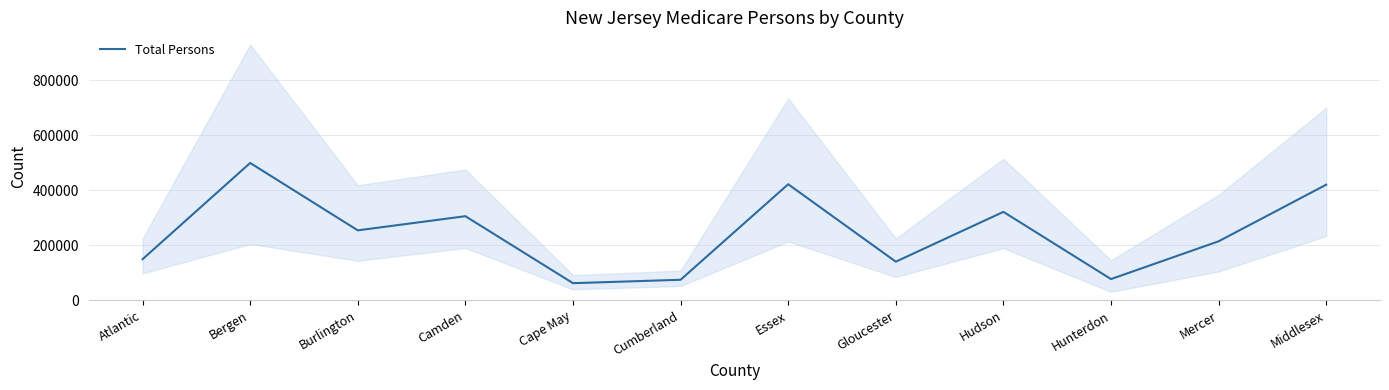

What is the change in value from Cumberland to Hudson?

+247071